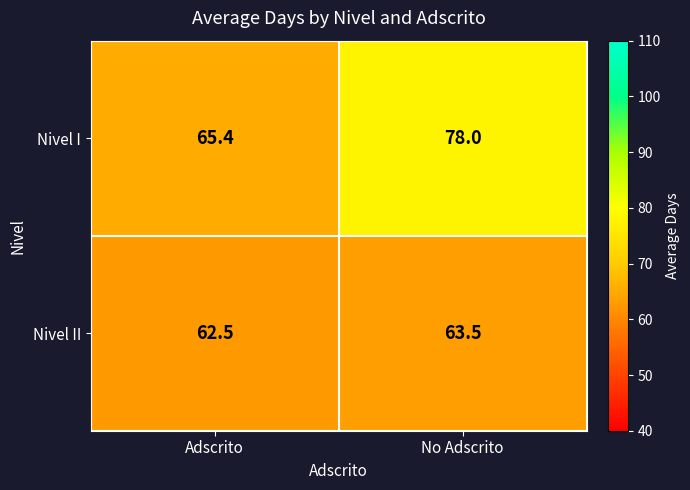

At which category is the sum across all series the highest?

No Adscrito